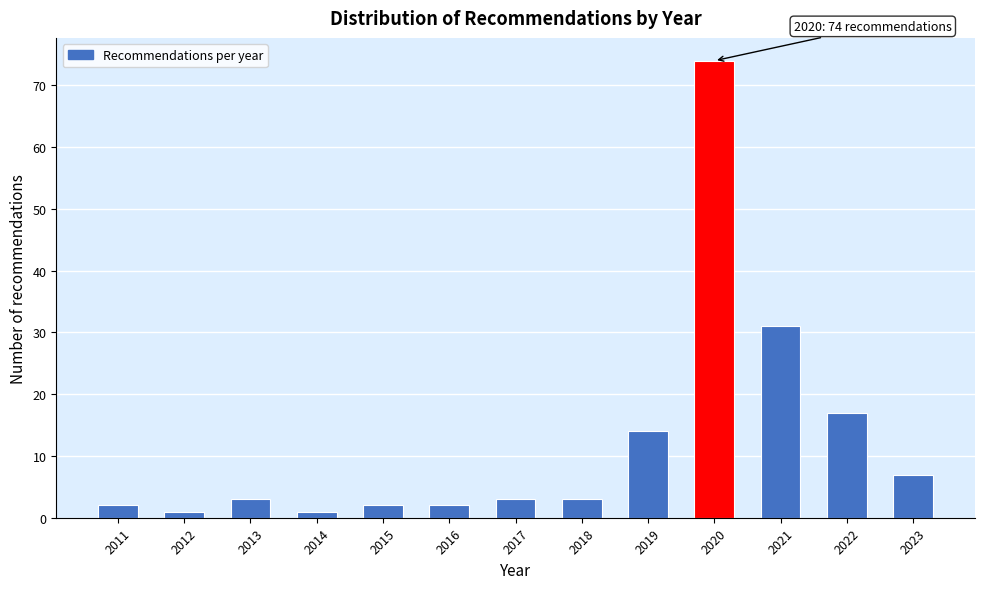

Reading left to right, extract all data points from this chart.

2	1	3	1	2	2	3	3	14	74	31	17	7